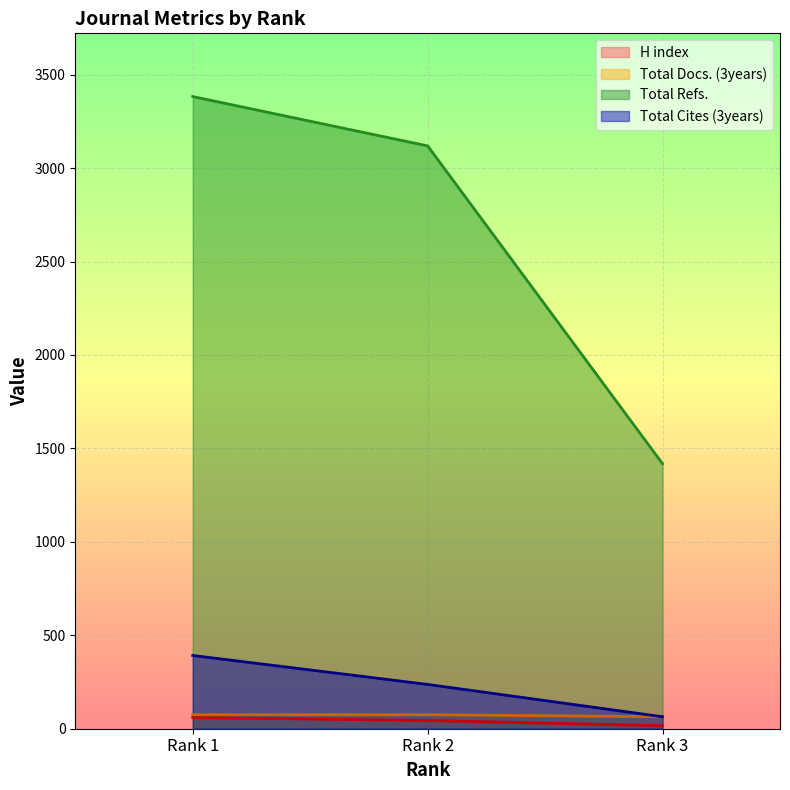

At how many categories does at least one series exceed 3258?

1